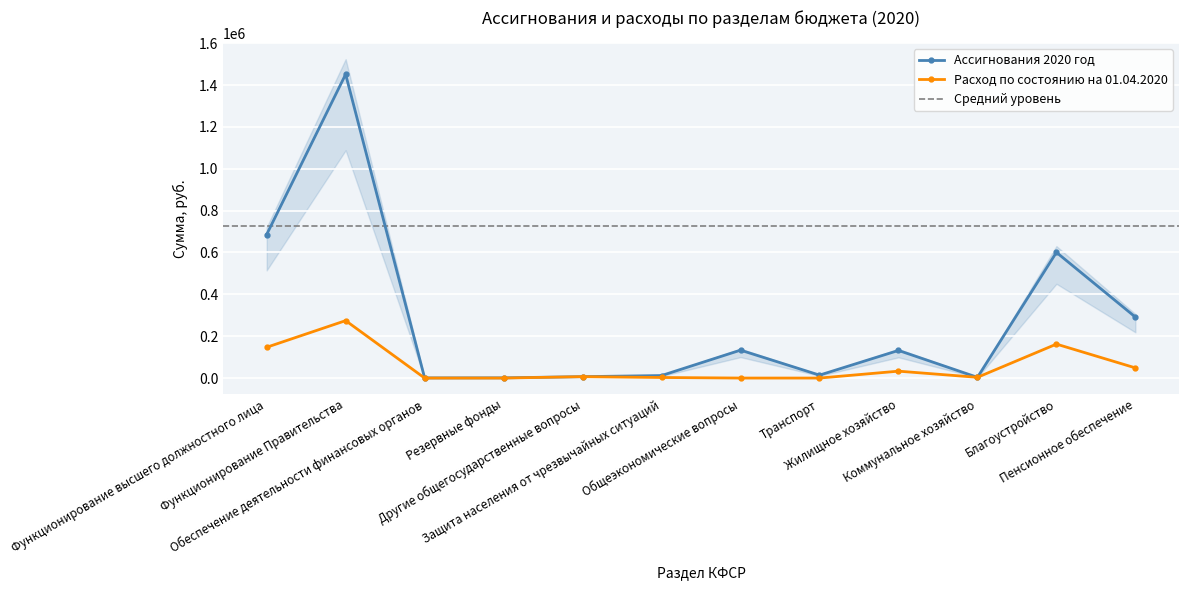

Reading left to right, extract all data points from this chart.

Ассигнования 2020 год: 685933.0	1451471.0	674.0	1000.0	6625.0	12000.0	133335.0	14000.0	132000.0	3500.0	600556.0	291341.0
Расход по состоянию на 01.04.2020: 147084.1	274418.9	0.0	0.0	6625.0	2700.0	0.0	0.0	32914.0	3500.0	162207.0	48556.6